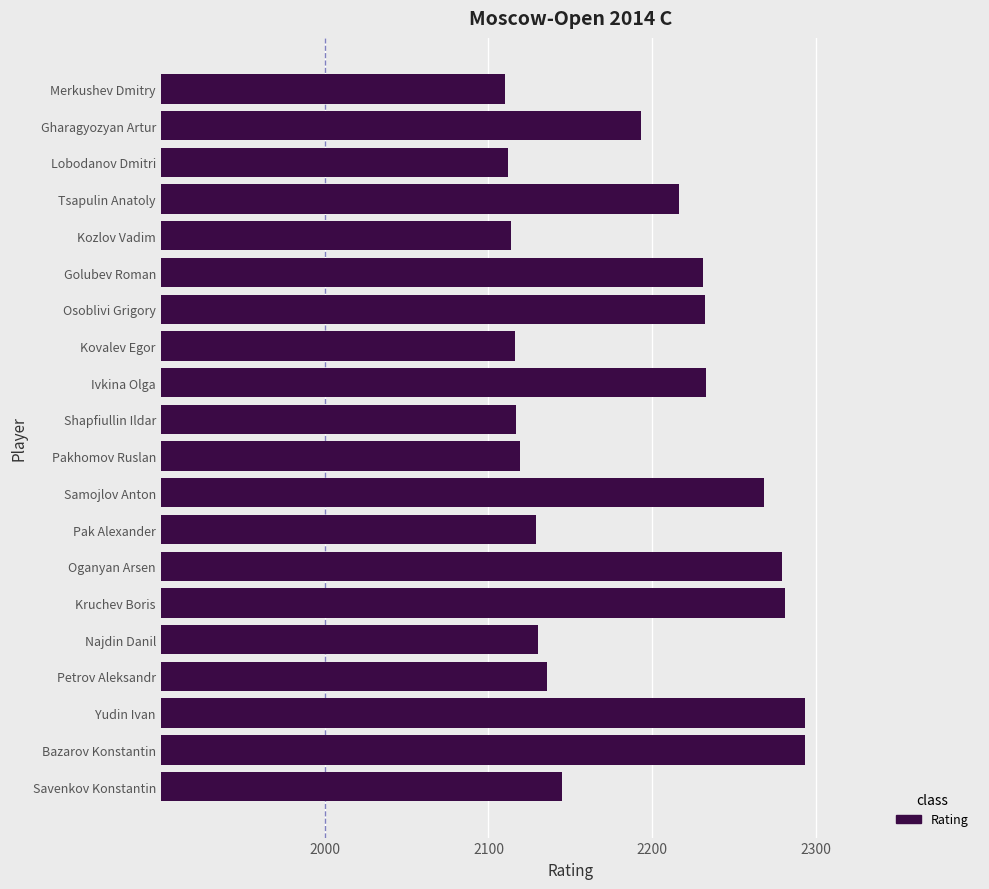

What is the maximum value shown in the chart?

2293